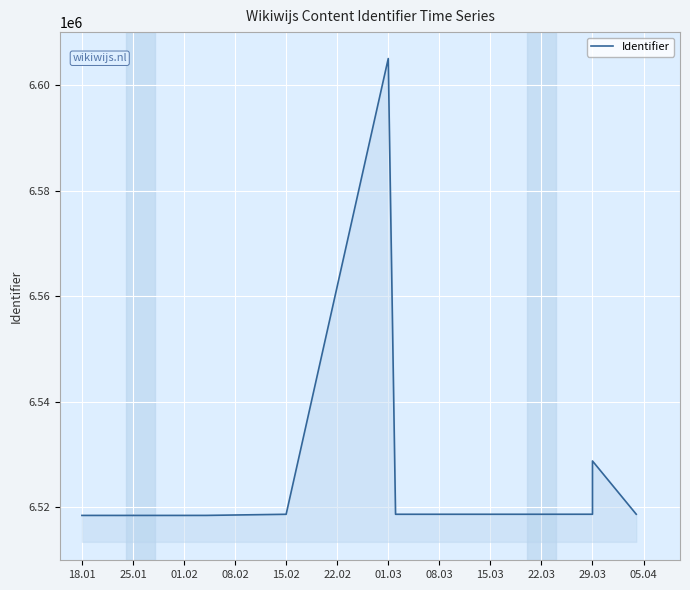

How many points are higher than both their immediate neighbors (excluding endpoints)?

2